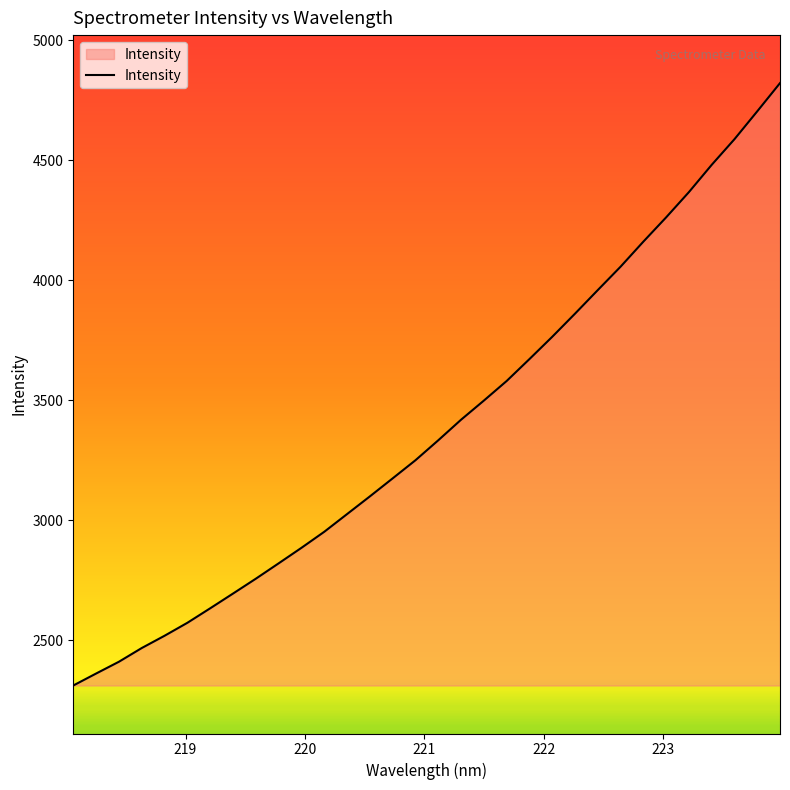

What is the greatest value displayed?

4821.8